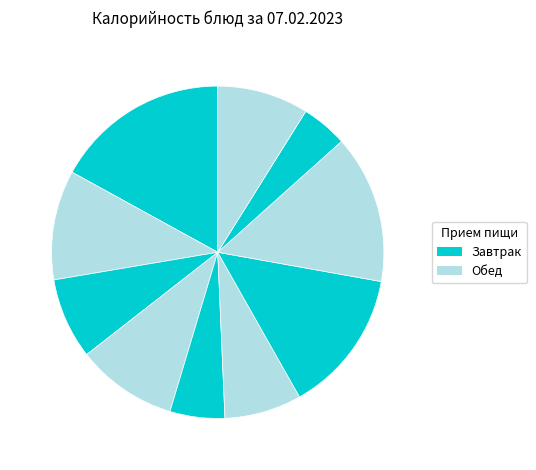

What is the largest slice in the pie chart?

каша молочная дружба